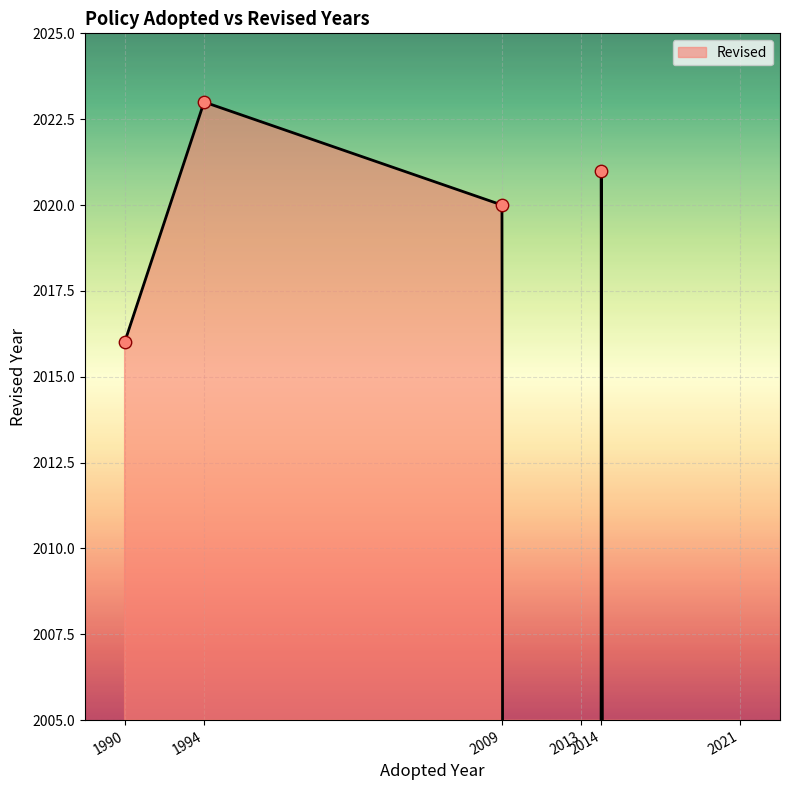

What is the ratio of the value at 1994 to the value at 2014?

1.0